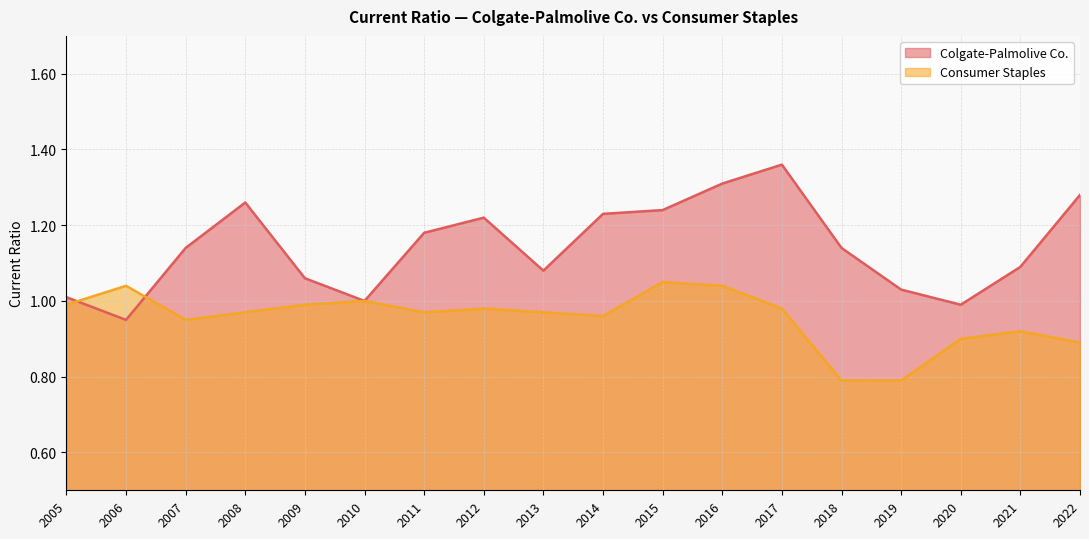

The value of Consumer Staples at 2019 is 0.3. True or false?

False